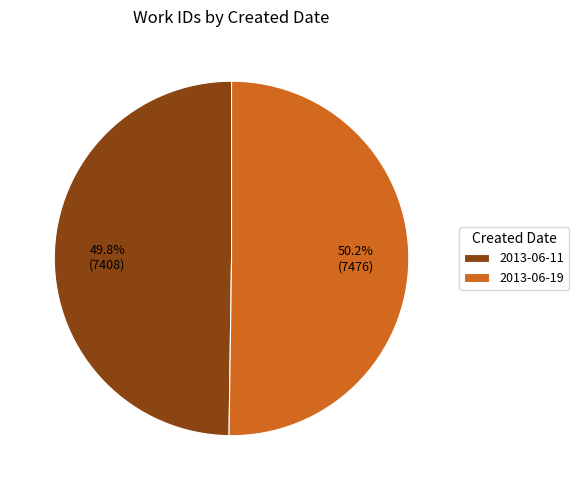

What portion of the pie excludes 2013-06-11?

50.2%